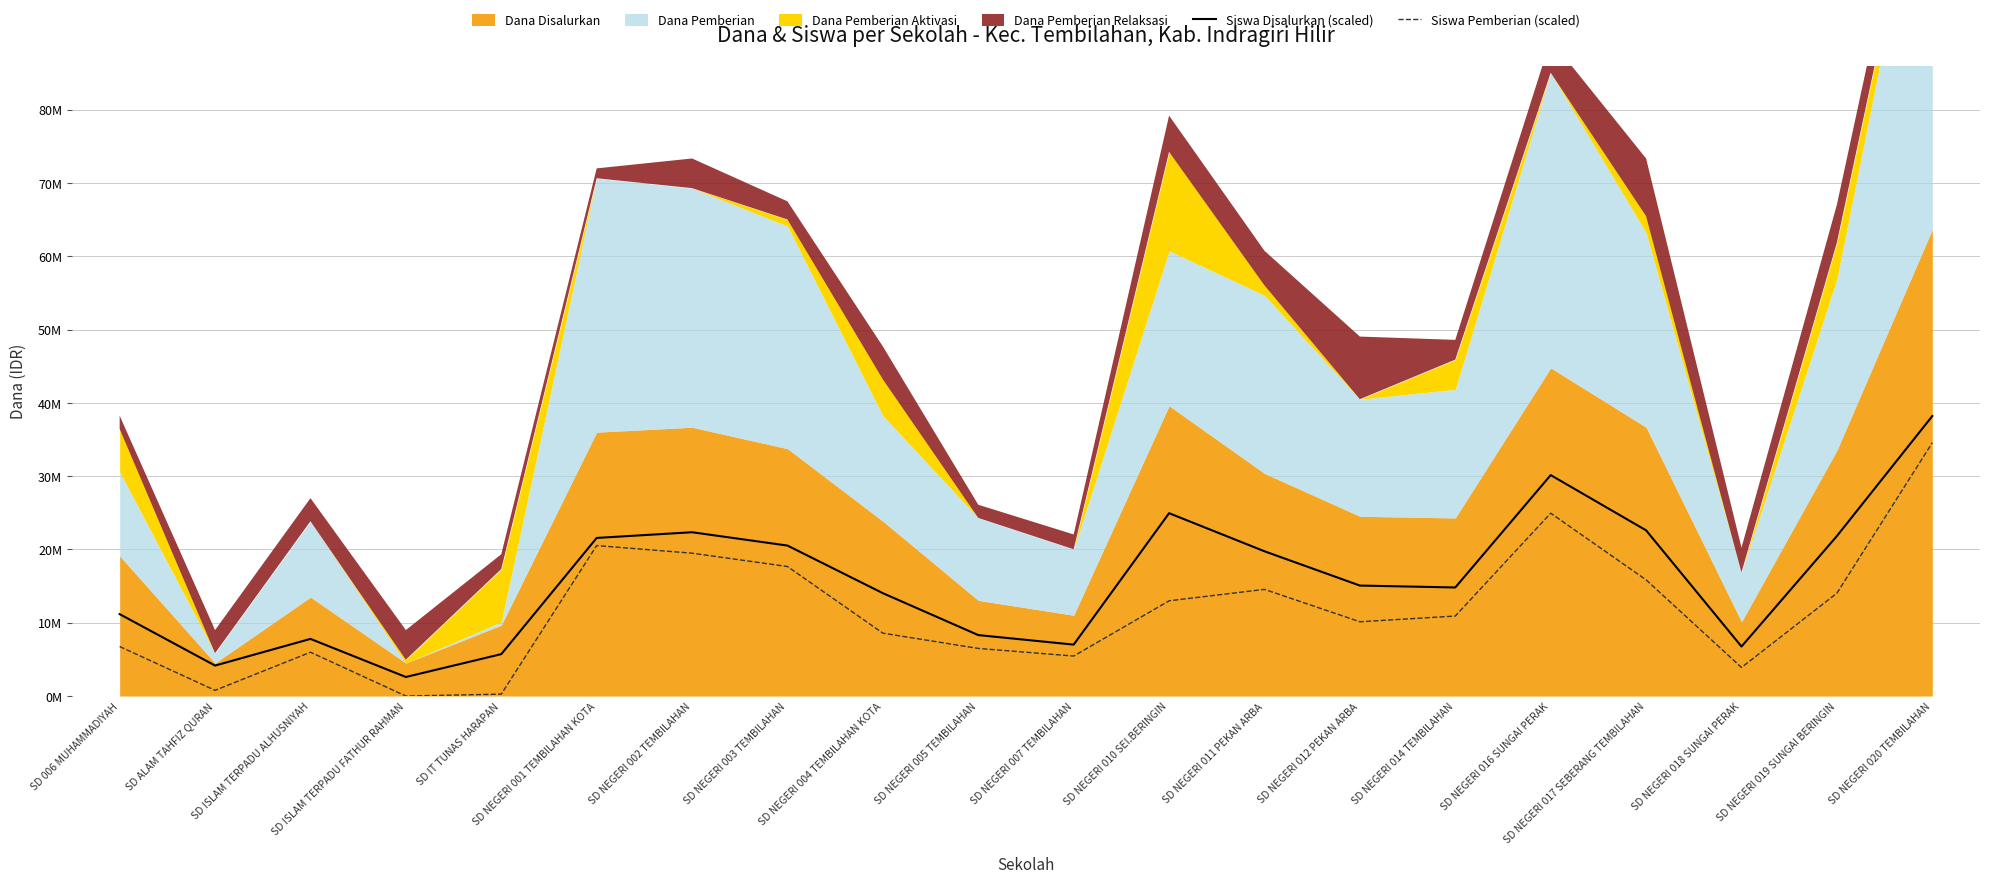

What value does the Siswa Pemberian (scaled) series have at SD ISLAM TERPADU ALHUSNIYAH?

5977653.1